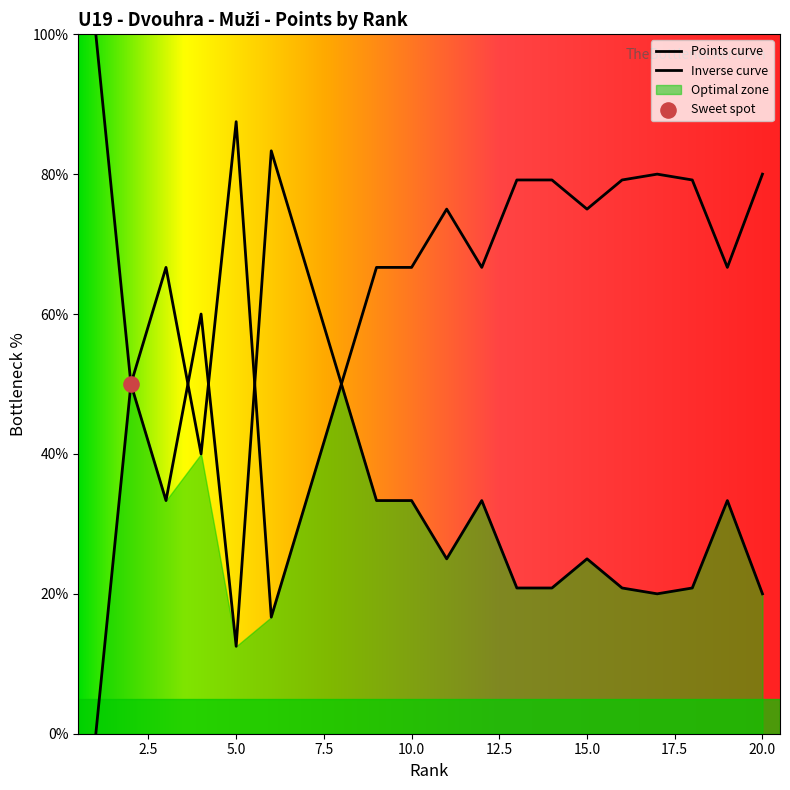

Between 7 and 12, which is larger?

7